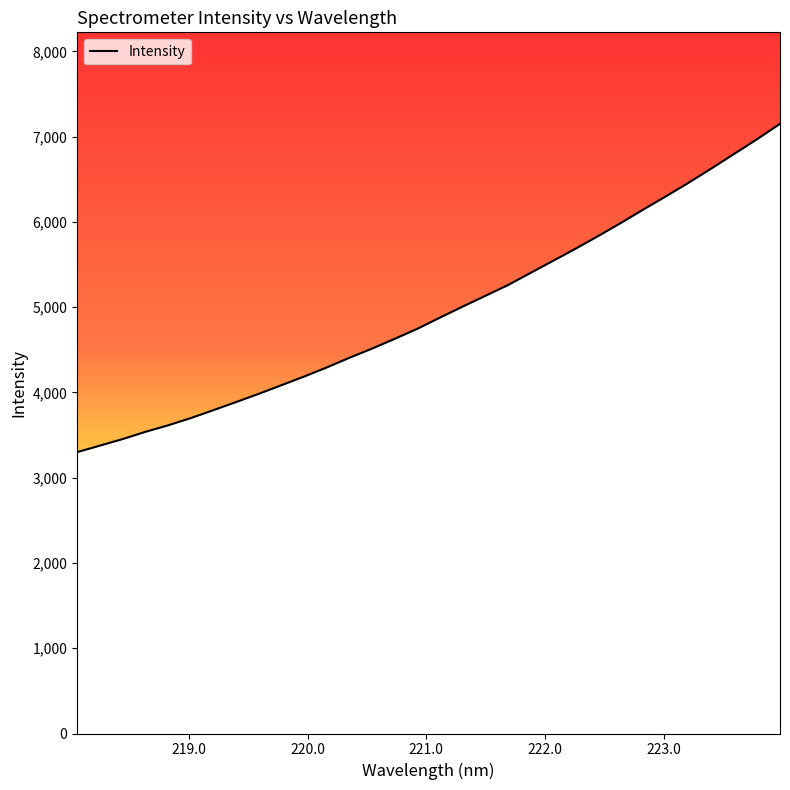

What is the lowest value of the Intensity series?

3300.6